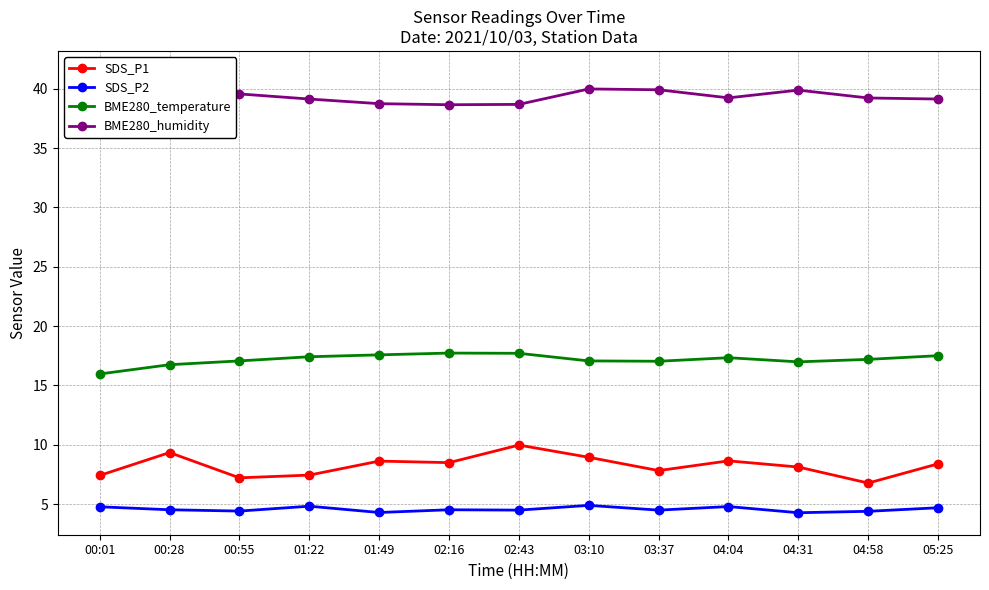

How many values in the SDS_P1 series are below 8?

5